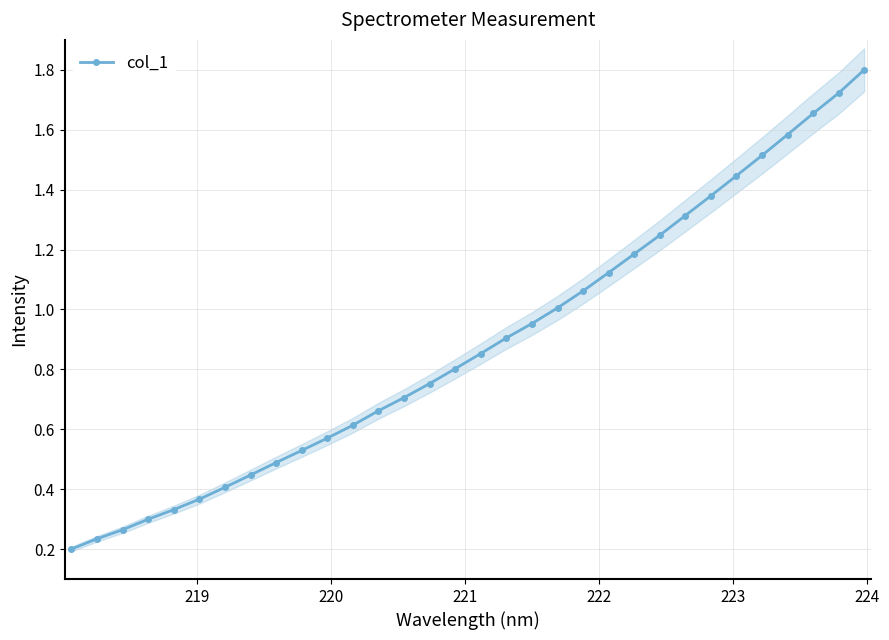

What is the smallest value displayed?

0.2